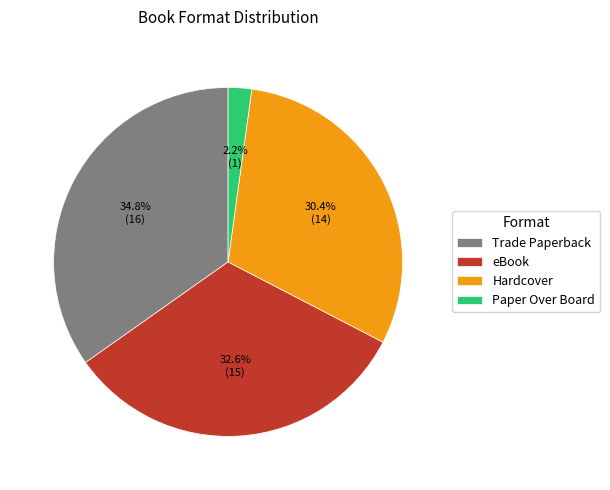

What percentage is the Hardcover slice, to the nearest percent?

30%